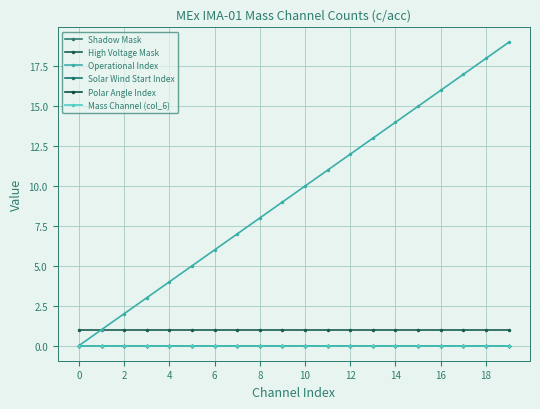

Does the chart have visible grid lines?

Yes